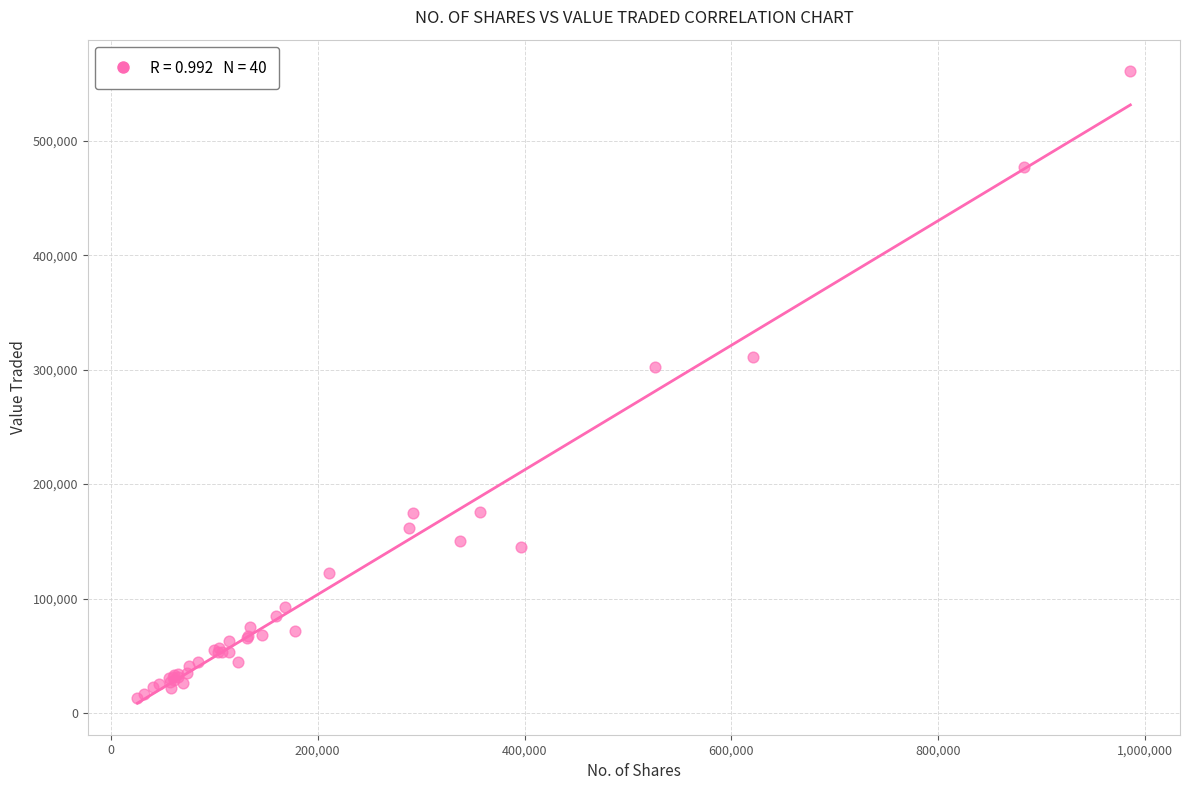

What Y value in the scatter plot is closest to 286899?

302583